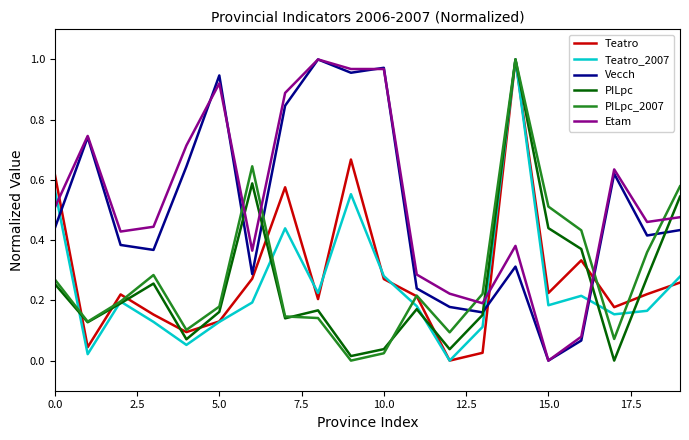

Which series ends up on top after the final intersection of Teatro and Etam?

Etam